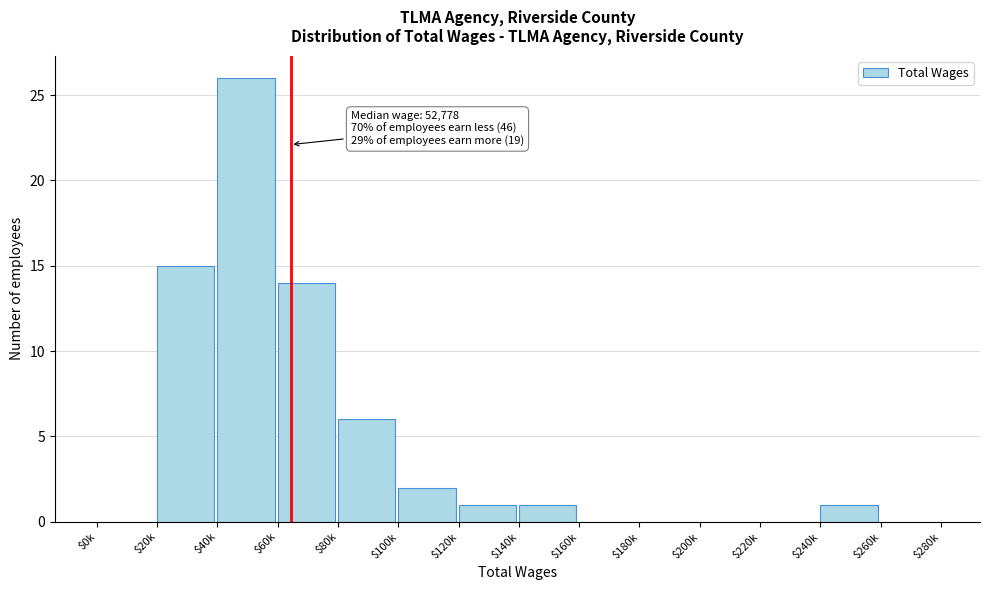

What is the maximum value shown in the chart?

26